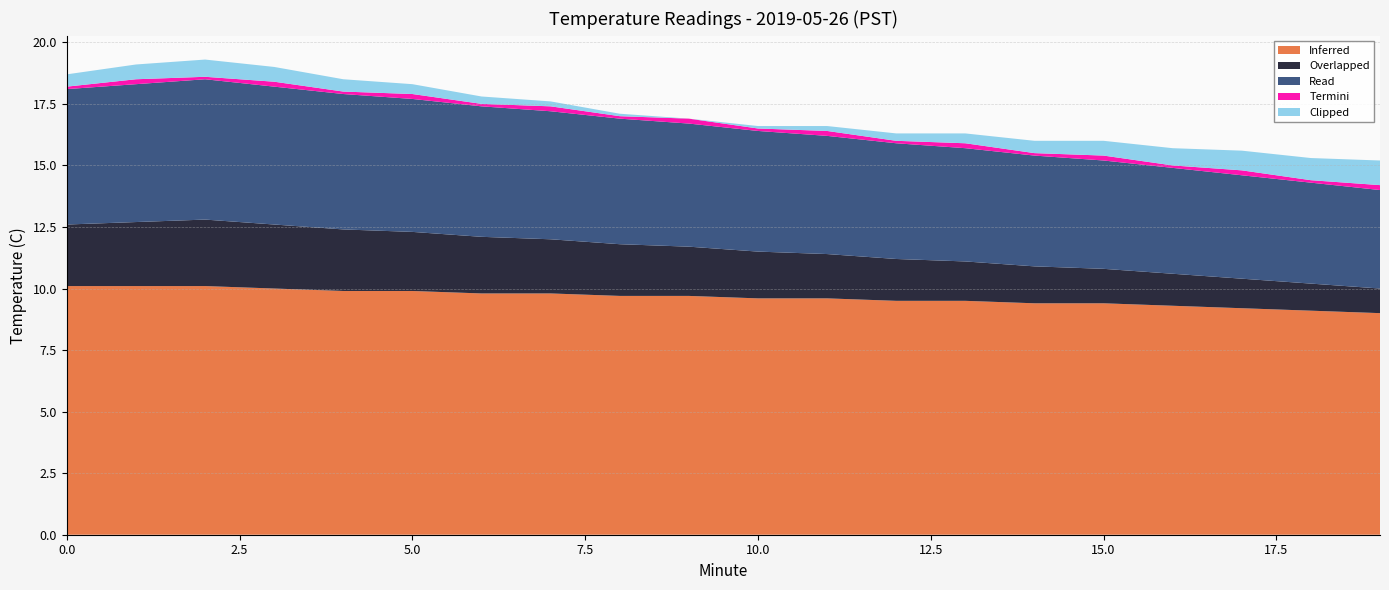

Reading right to left, list all the values displayed in this chart.

Inferred: 19=9.0	18=9.1	17=9.2	16=9.3	15=9.4	14=9.4	13=9.5	12=9.5	11=9.6	10=9.6	9=9.7	8=9.7	7=9.8	6=9.8	5=9.9	4=9.9	3=10.0	2=10.1	1=10.1	0=10.1
Overlapped: 19=1.0	18=1.1	17=1.2	16=1.3	15=1.4	14=1.5	13=1.6	12=1.7	11=1.8	10=1.9	9=2.0	8=2.1	7=2.2	6=2.3	5=2.4	4=2.5	3=2.6	2=2.7	1=2.6	0=2.5
Read: 19=4.0	18=4.1	17=4.2	16=4.3	15=4.4	14=4.5	13=4.6	12=4.7	11=4.8	10=4.9	9=5.0	8=5.1	7=5.2	6=5.3	5=5.4	4=5.5	3=5.6	2=5.7	1=5.6	0=5.5
Termini: 19=0.2	18=0.1	17=0.2	16=0.1	15=0.2	14=0.1	13=0.2	12=0.1	11=0.2	10=0.1	9=0.2	8=0.1	7=0.2	6=0.1	5=0.2	4=0.1	3=0.2	2=0.1	1=0.2	0=0.1
Clipped: 19=1.0	18=0.9	17=0.8	16=0.7	15=0.6	14=0.5	13=0.4	12=0.3	11=0.2	10=0.1	9=0.0	8=0.1	7=0.2	6=0.3	5=0.4	4=0.5	3=0.6	2=0.7	1=0.6	0=0.5